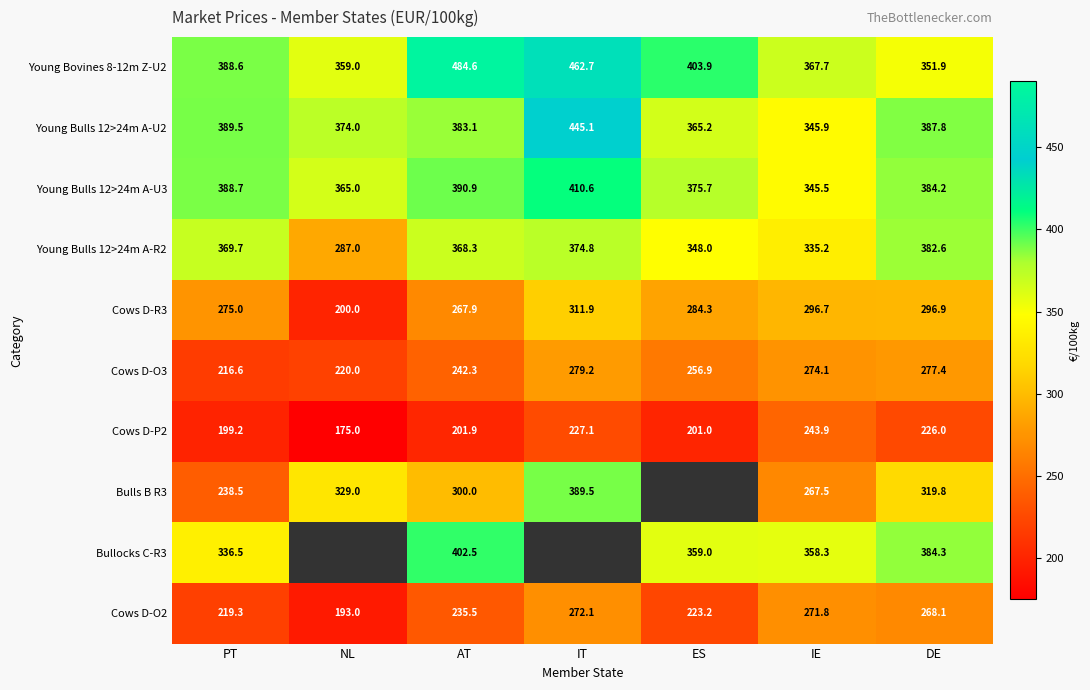

The Young Bulls 12>24m A-U2 series shows 389.5 at PT. True or false?

True